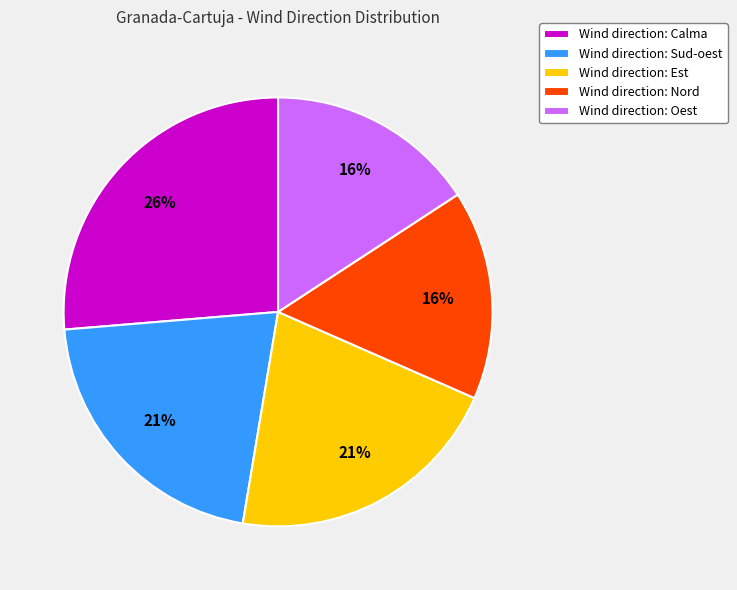

To the nearest percent, what is the combined percentage of Wind direction: Oest and Wind direction: Est?

37%